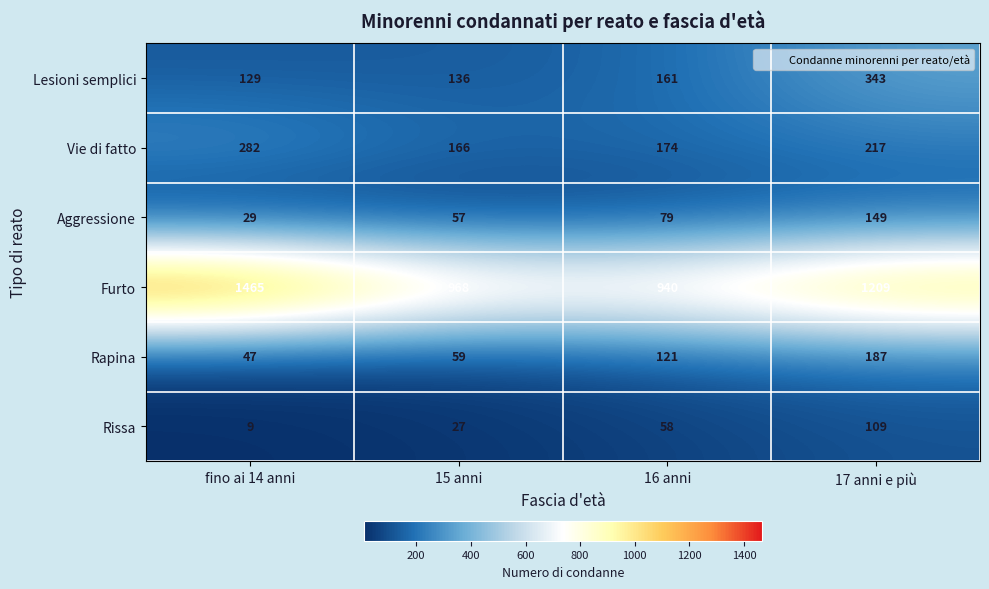

What is the sum of all Rapina values?

414